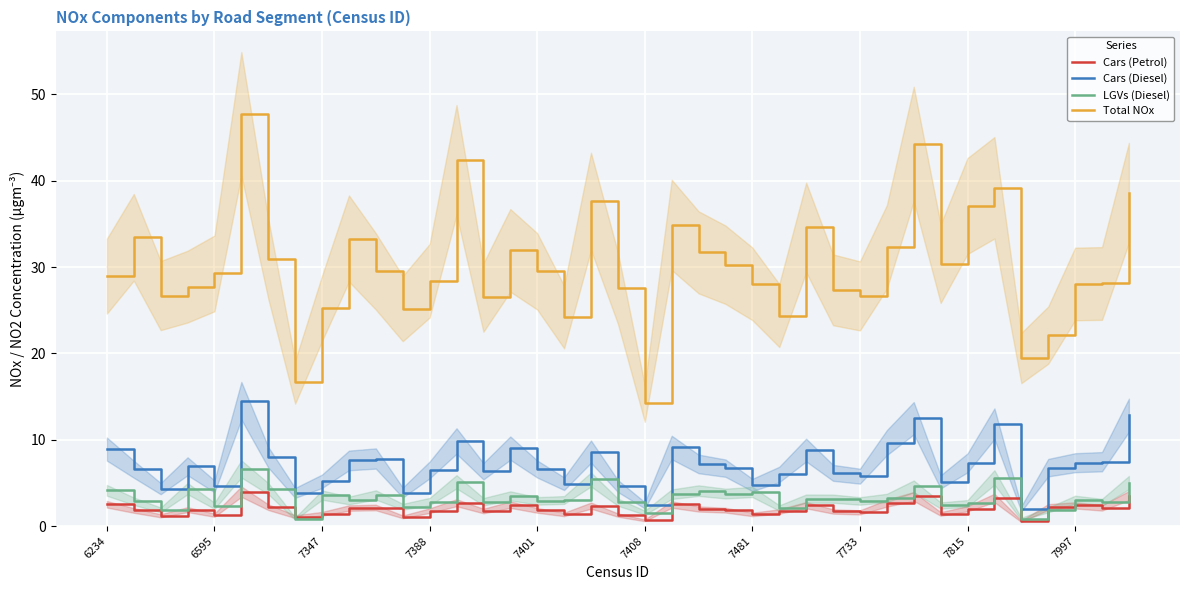

Reading left to right, what are all the values shown in this chart?

Cars (Petrol): 2.5	1.8	1.2	1.9	1.3	4.0	2.2	1.1	1.4	2.1	2.1	1.1	1.8	2.7	1.7	2.5	1.8	1.3	2.4	1.3	0.7	2.5	2.0	1.8	1.3	1.7	2.4	1.7	1.6	2.7	3.4	1.4	2.0	3.3	0.6	2.2	2.4	2.1	3.5
Cars (Diesel): 8.9	6.6	4.3	6.9	4.6	14.5	8.0	3.8	5.2	7.6	7.8	3.9	6.5	9.8	6.4	9.0	6.6	4.9	8.6	4.6	2.4	9.1	7.2	6.7	4.8	6.0	8.8	6.2	5.8	9.7	12.5	5.1	7.3	11.8	2.0	6.8	7.3	7.5	12.8
LGVs (Diesel): 4.1	2.9	1.9	4.3	2.4	6.6	4.3	0.9	3.6	3.0	3.6	2.2	2.8	5.1	2.8	3.5	2.9	3.0	5.4	2.8	1.5	3.7	4.1	3.8	3.9	2.1	3.2	3.2	2.9	3.2	4.6	2.4	2.6	5.6	0.8	1.9	3.1	2.7	5.0
Total NOx: 28.9	33.4	26.7	27.7	29.3	47.7	31.0	16.7	25.2	33.3	29.5	25.2	28.4	42.4	26.5	31.9	29.5	24.2	37.6	27.6	14.2	34.9	31.7	30.3	28.0	24.4	34.6	27.4	26.7	32.3	44.2	30.4	37.1	39.2	19.5	22.1	28.0	28.1	38.6